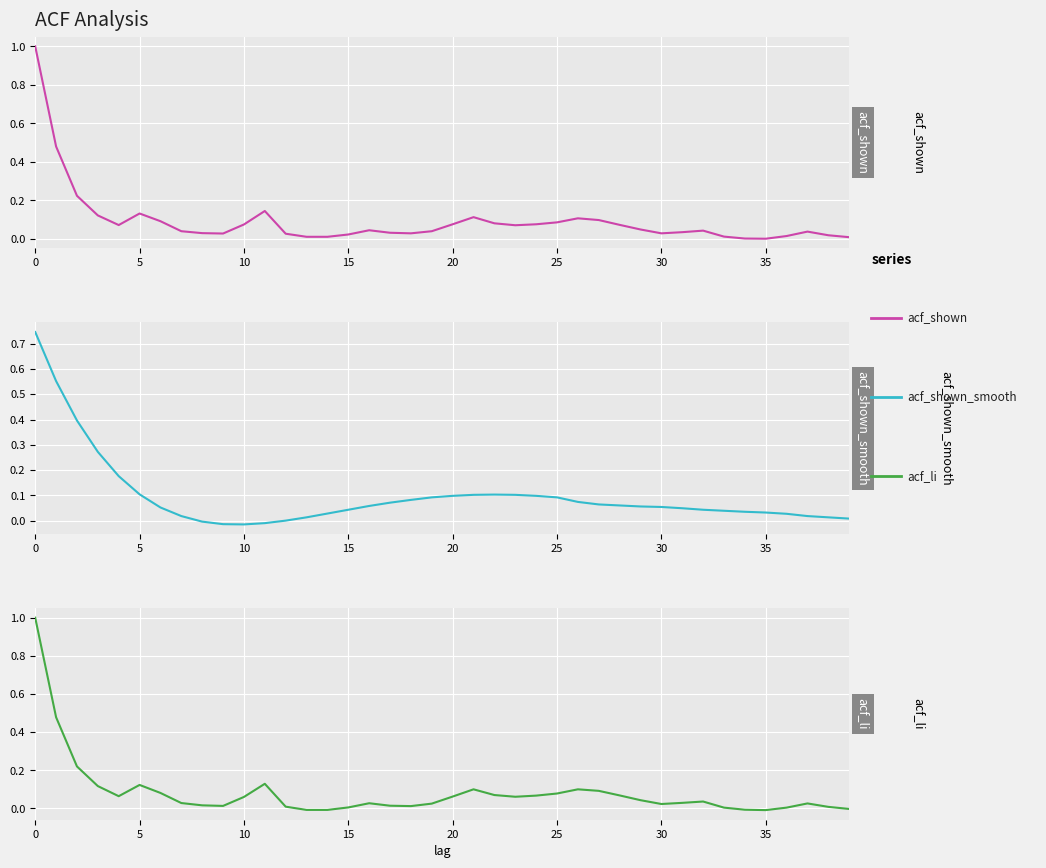

What is the value of the acf_shown point at the 29th from the left?

0.1